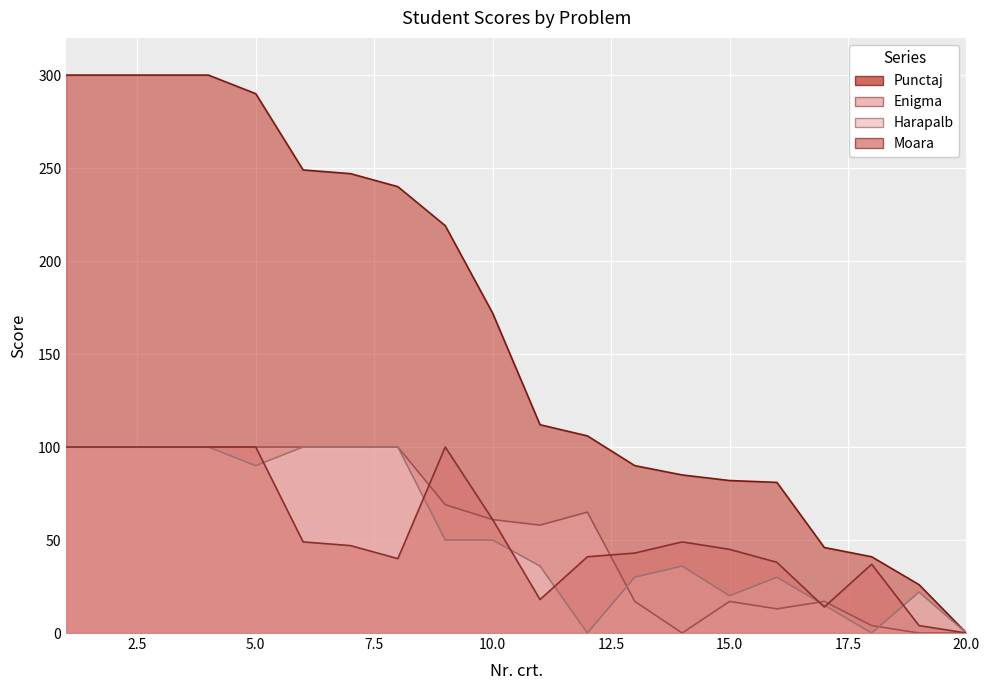

Is the value of Harapalb at 4 greater than the value of Punctaj at 11?

No